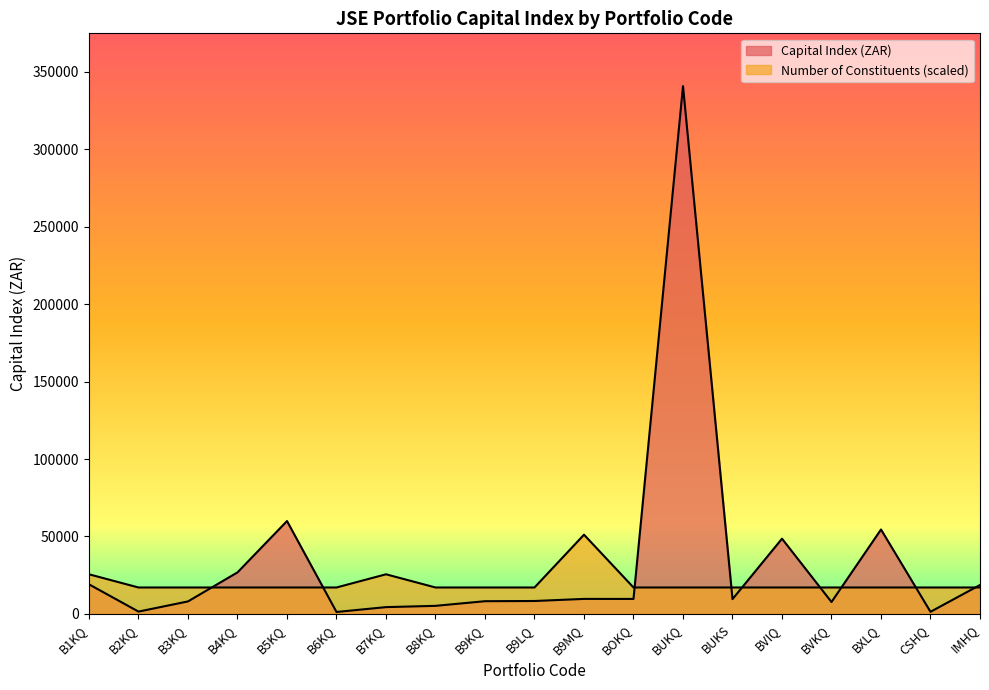

Reading left to right, list all the values displayed in this chart.

Number of Constituents: 25560.0	17040.0	17040.0	17040.0	17040.0	17040.0	25560.0	17040.0	17040.0	17040.0	51120.0	17040.0	17040.0	17040.0	17040.0	17040.0	17040.0	17040.0	17040.0
Capital Index (ZAR): 19070.6	1471.2	8042.1	26795.0	59942.2	1220.5	4358.1	5181.4	8184.0	8309.0	9660.6	9653.0	340800.0	9512.5	48552.0	7657.5	54484.0	1336.0	18648.0